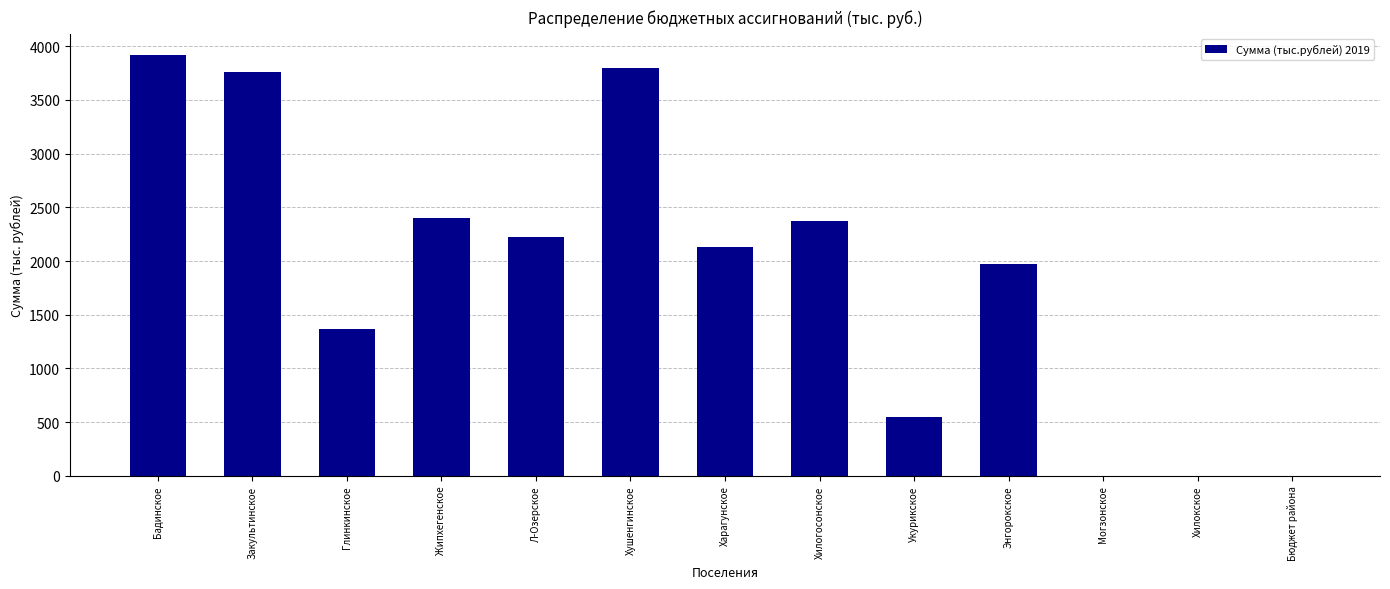

Reading right to left, what are all the values shown in this chart?

Бюджет района=0	Хилокское=0	Могзонское=0	Энгорокское=1970	Укурикское=550	Хилогосонское=2374	Харагунское=2131	Хушенгинское=3801	Л-Озерское=2227	Жипхегенское=2405	Глинкинское=1364	Закультинское=3758	Бадинское=3919